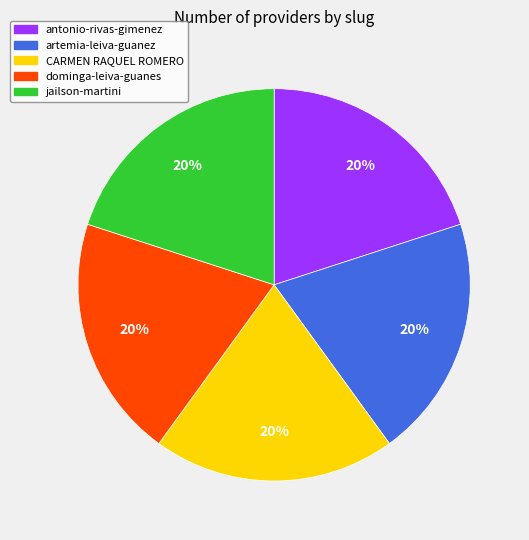

The antonio-rivas-gimenez slice represents 20% of the pie. True or false?

True